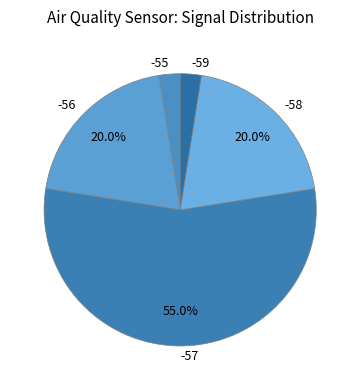

How many slices are in this pie chart?

5